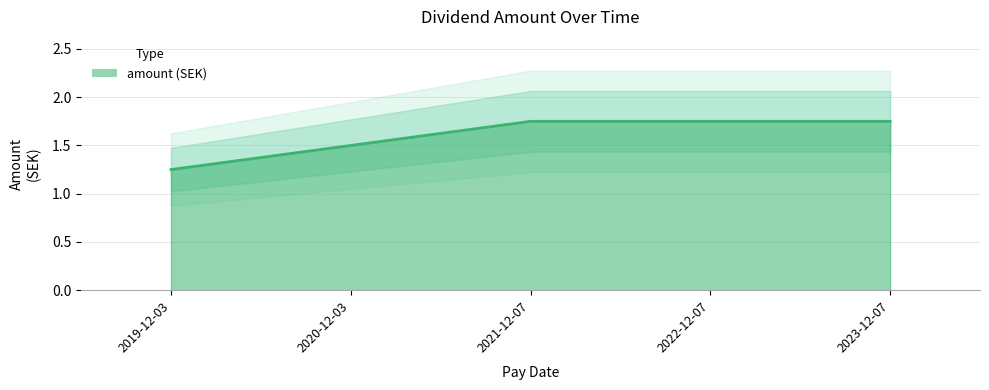

What is the sum of all values?

8.0